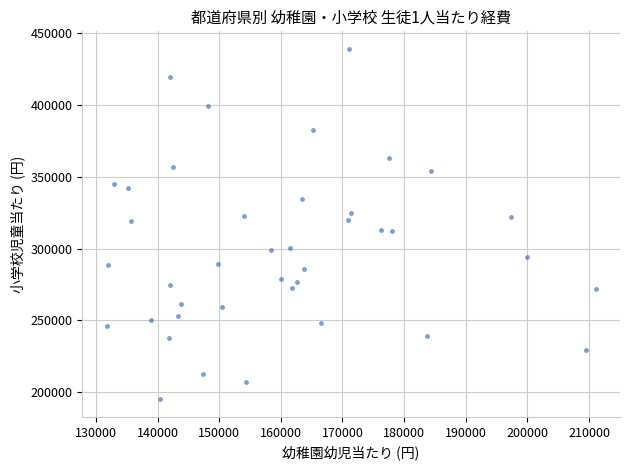

What is the range of X values (max minus min)?

79328